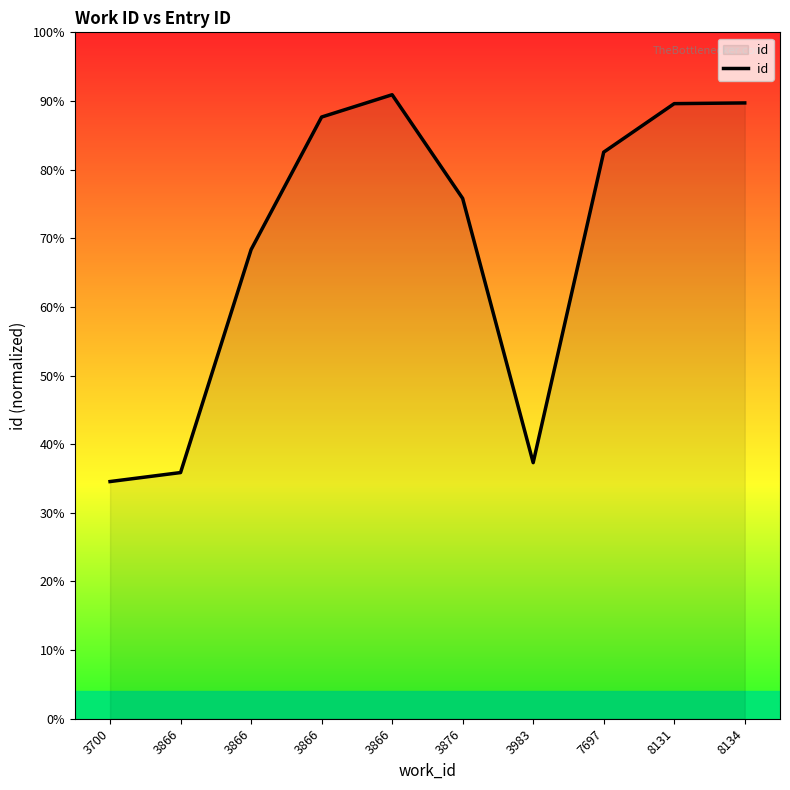

True or false: the data shows 4149 at 3700.

False